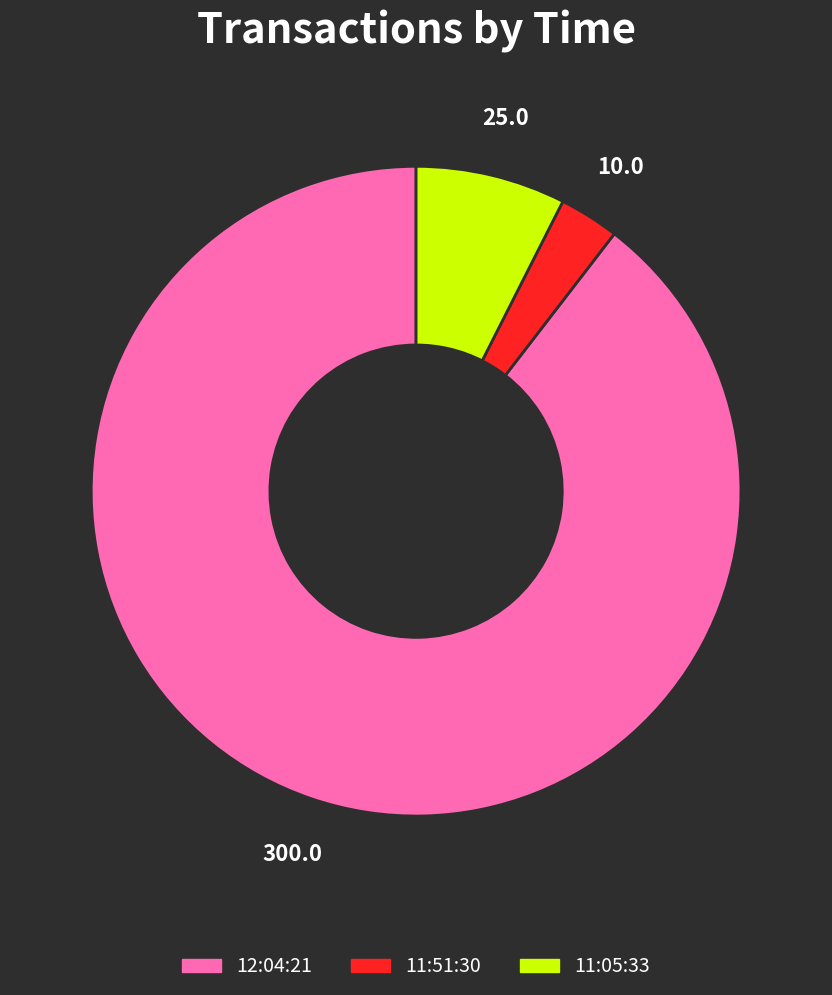

Do 11:51:30 and 11:05:33 together represent more than half of the pie?

No